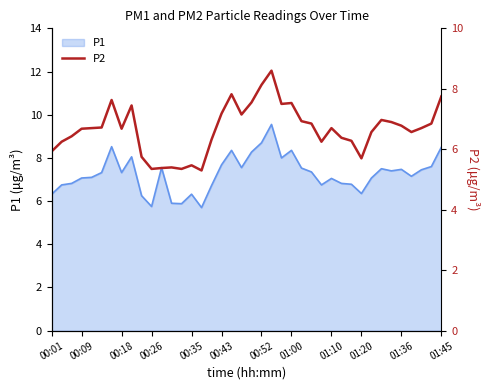

How many interior local peaks (higher than both neighbors) does the data have?

9